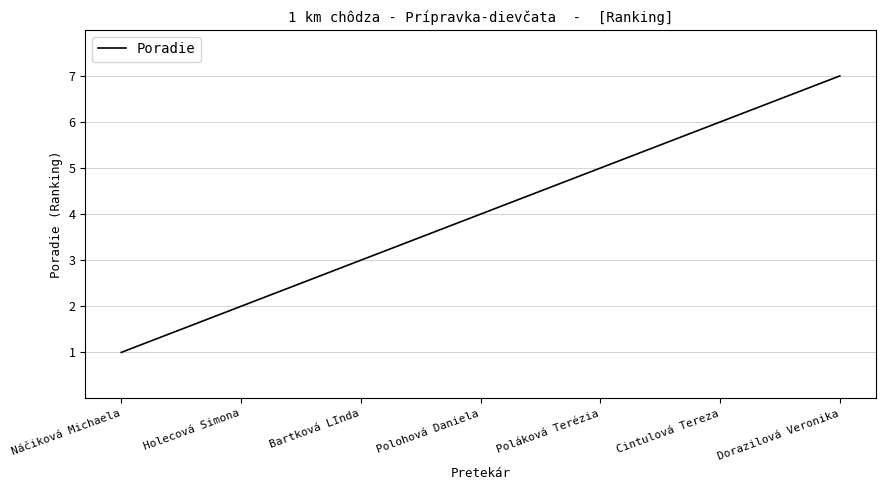

Which label corresponds to the smallest value in the chart?

Náčiková Michaela